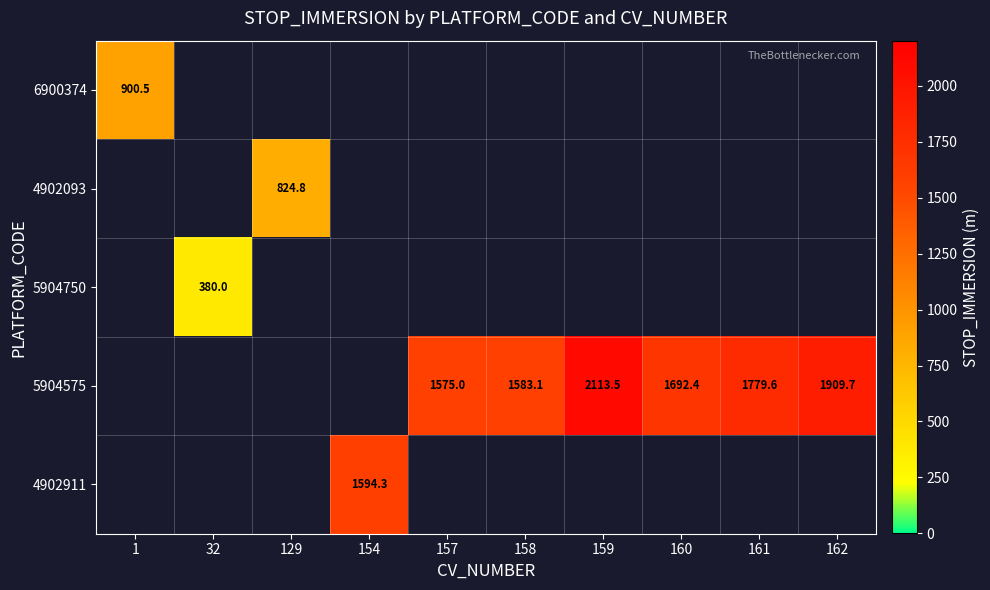

What is the minimum value shown in the chart?

380.0